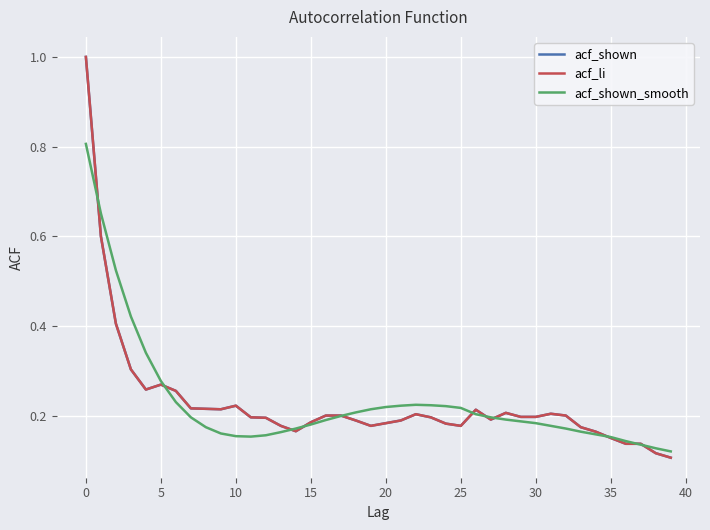

How many acf_shown_smooth values are between 0 and 1?

40